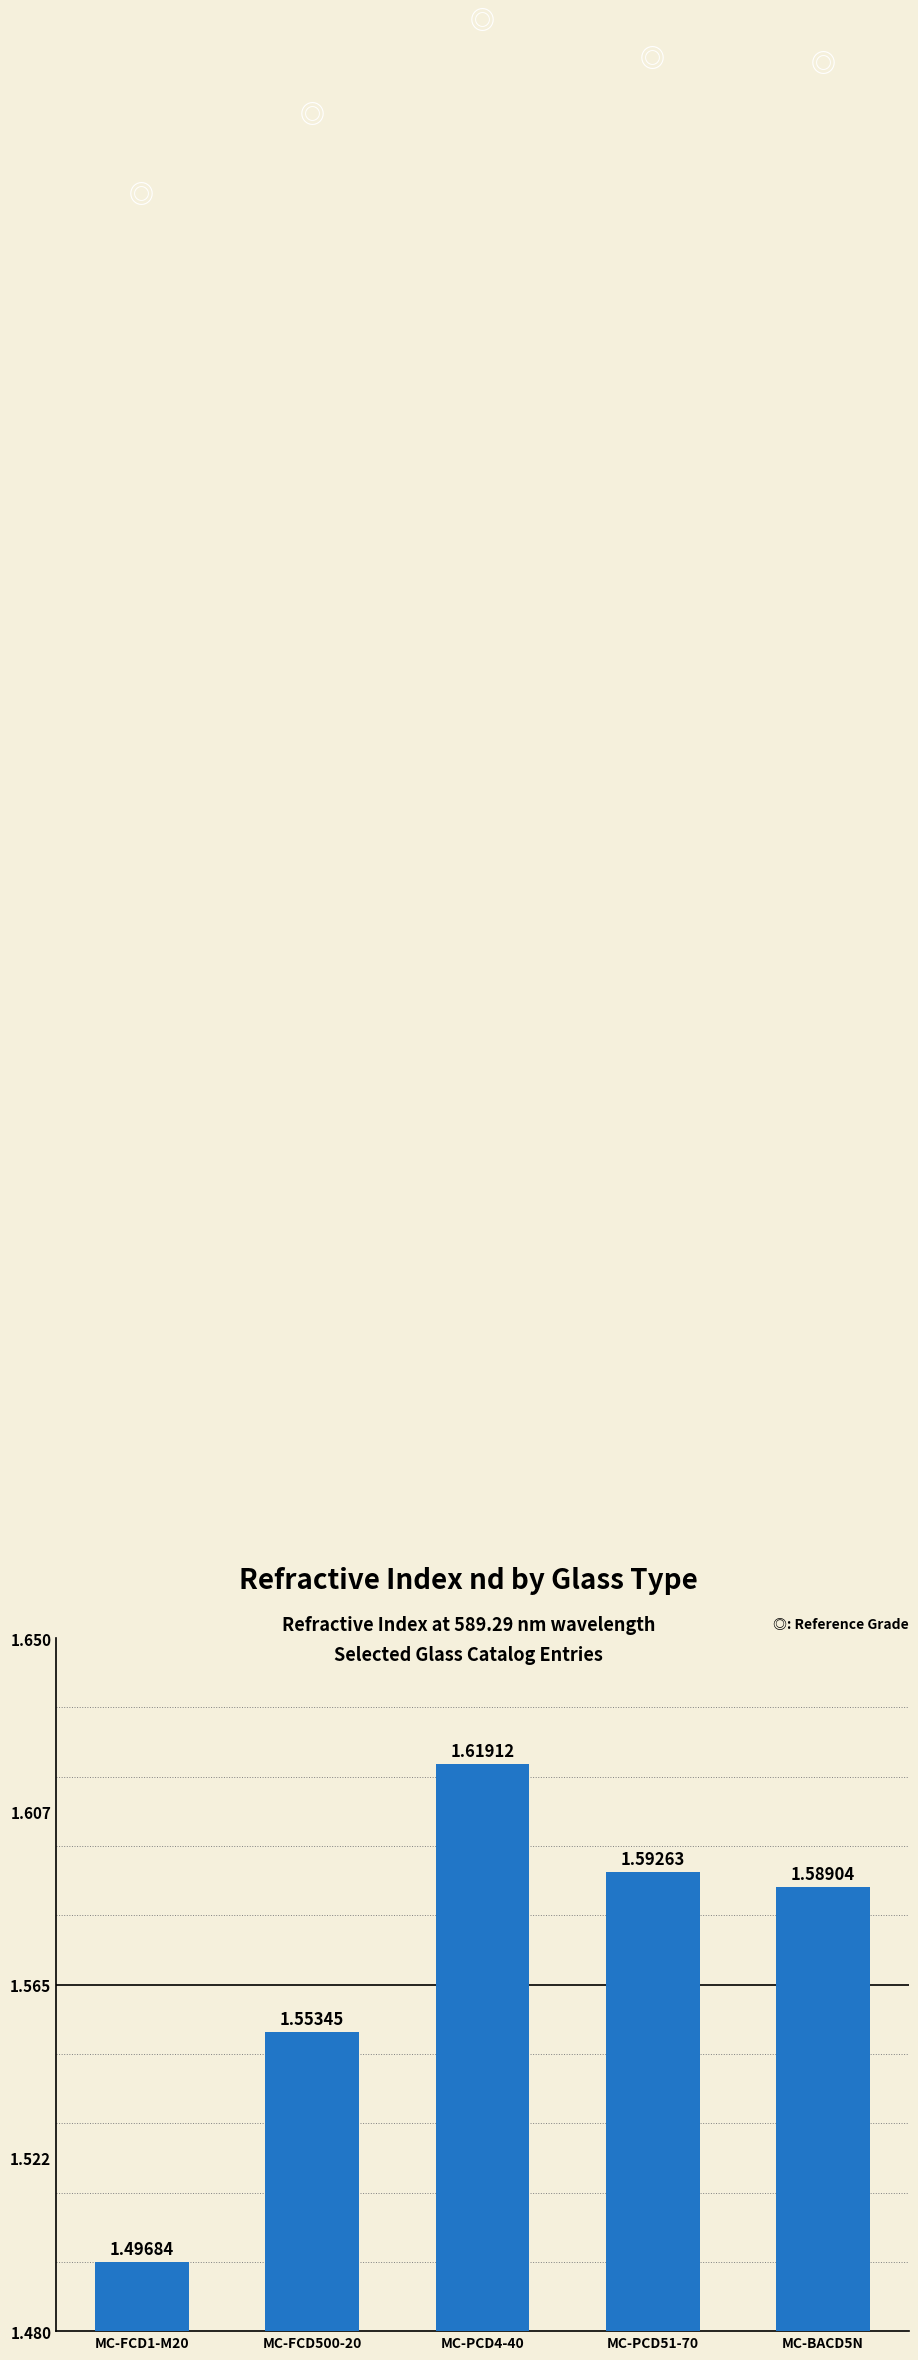

What is the ratio of the value at MC-BACD5N to the value at MC-FCD1-M20?

1.1